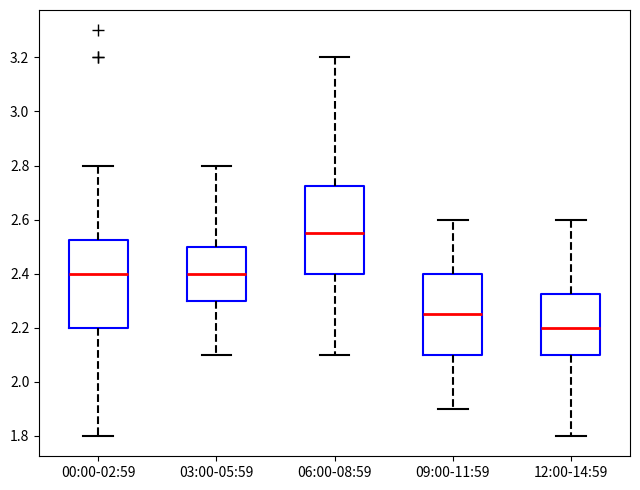

Where does the median line of the box for 00:00-02:59 sit on the y-axis? The values are not printed on the chart, so give them approximately, as read against the axis.

2.40